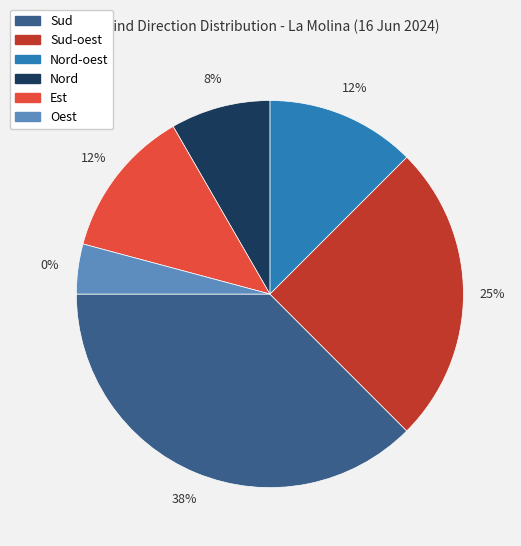

Is there a majority slice in this chart?

No